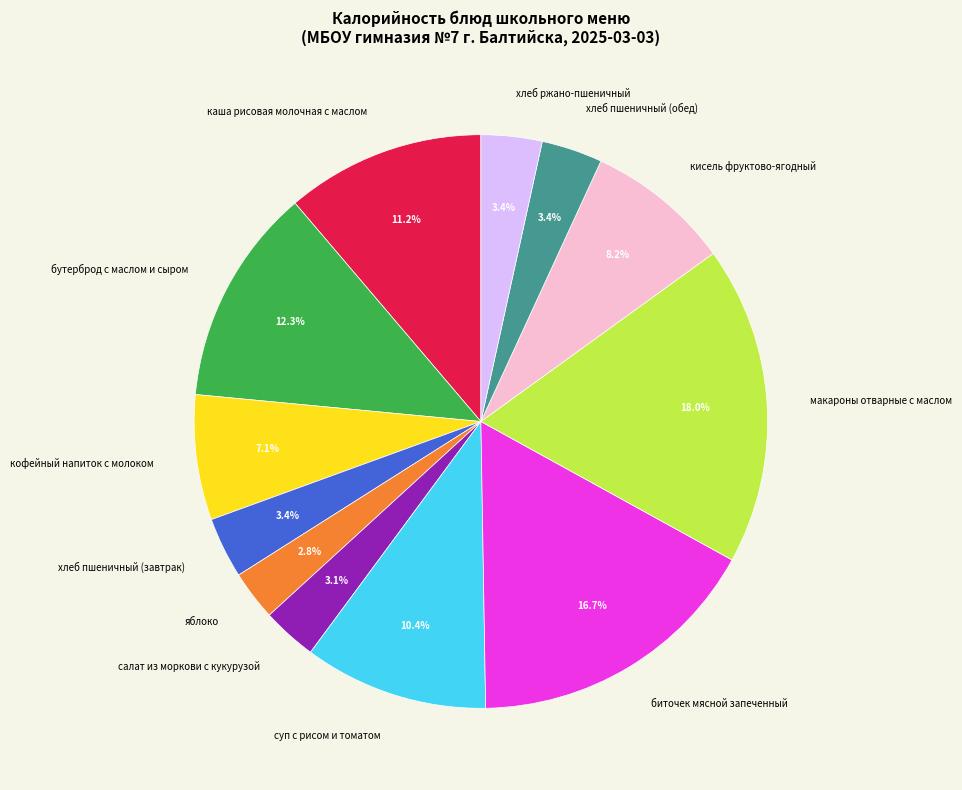

To the nearest percent, what is the combined percentage of яблоко and макароны отварные с маслом?

21%